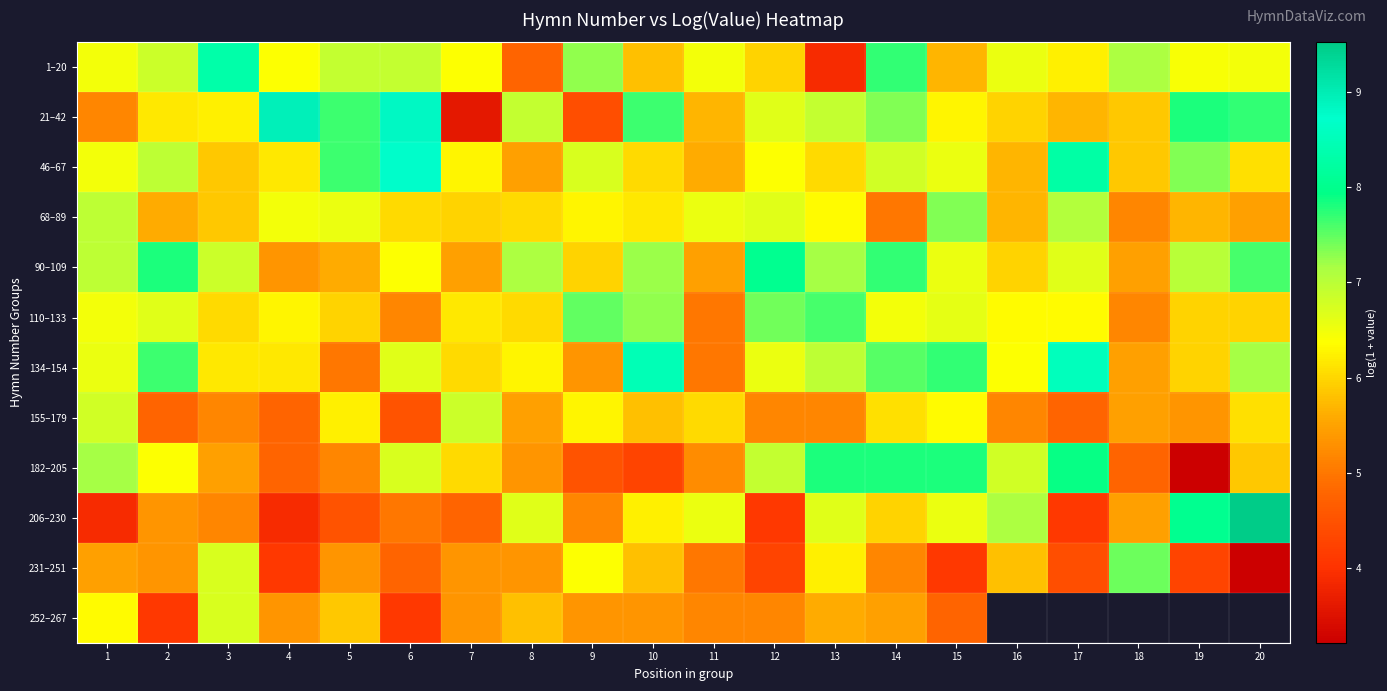

How many distinct data groups are displayed?

12